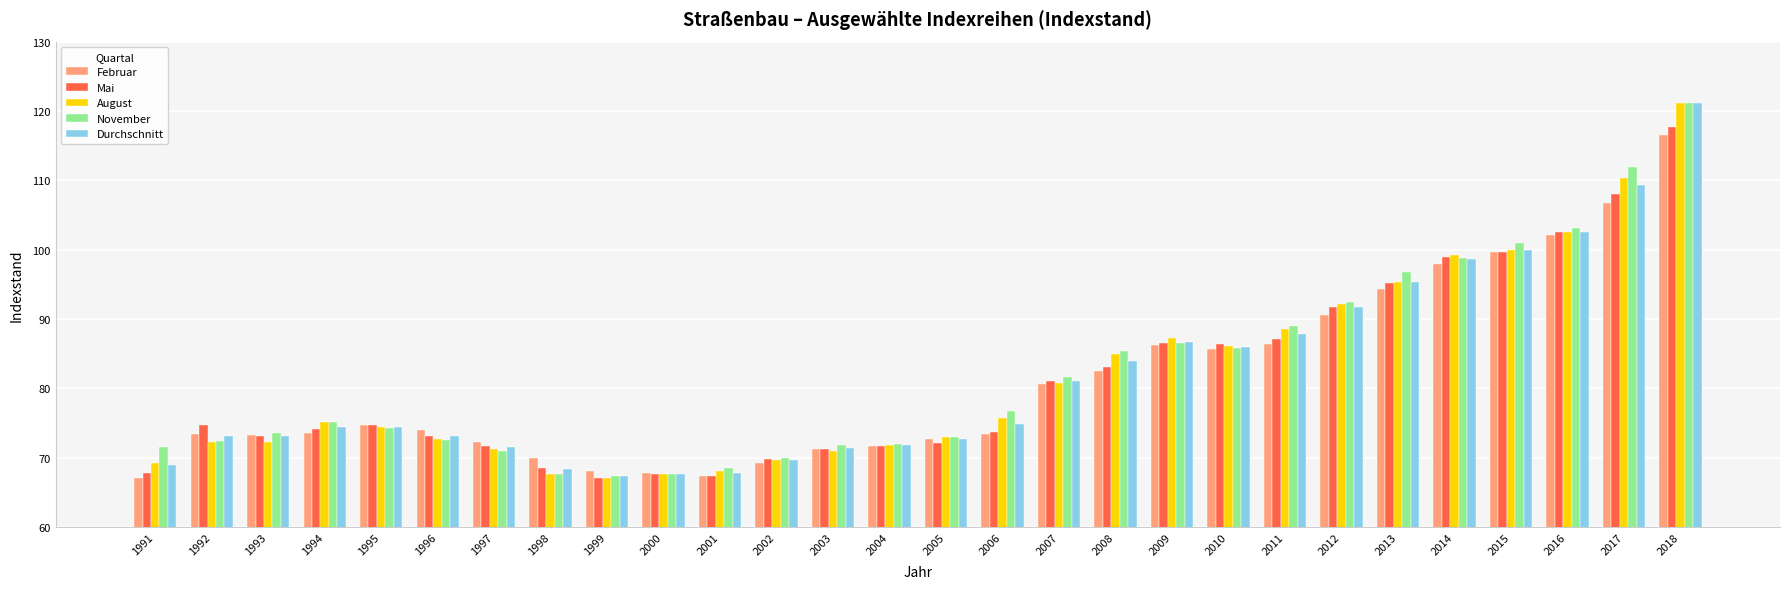

Which series changed the most between 2002 and 2006?

November